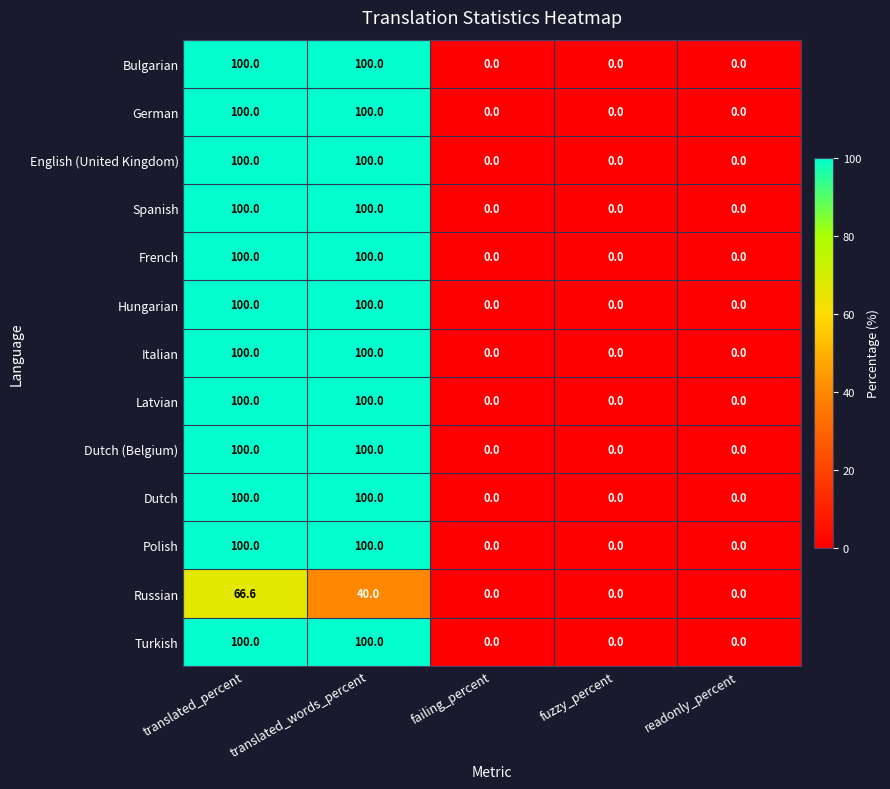

How many Dutch (Belgium) values are between 0 and 100?

5